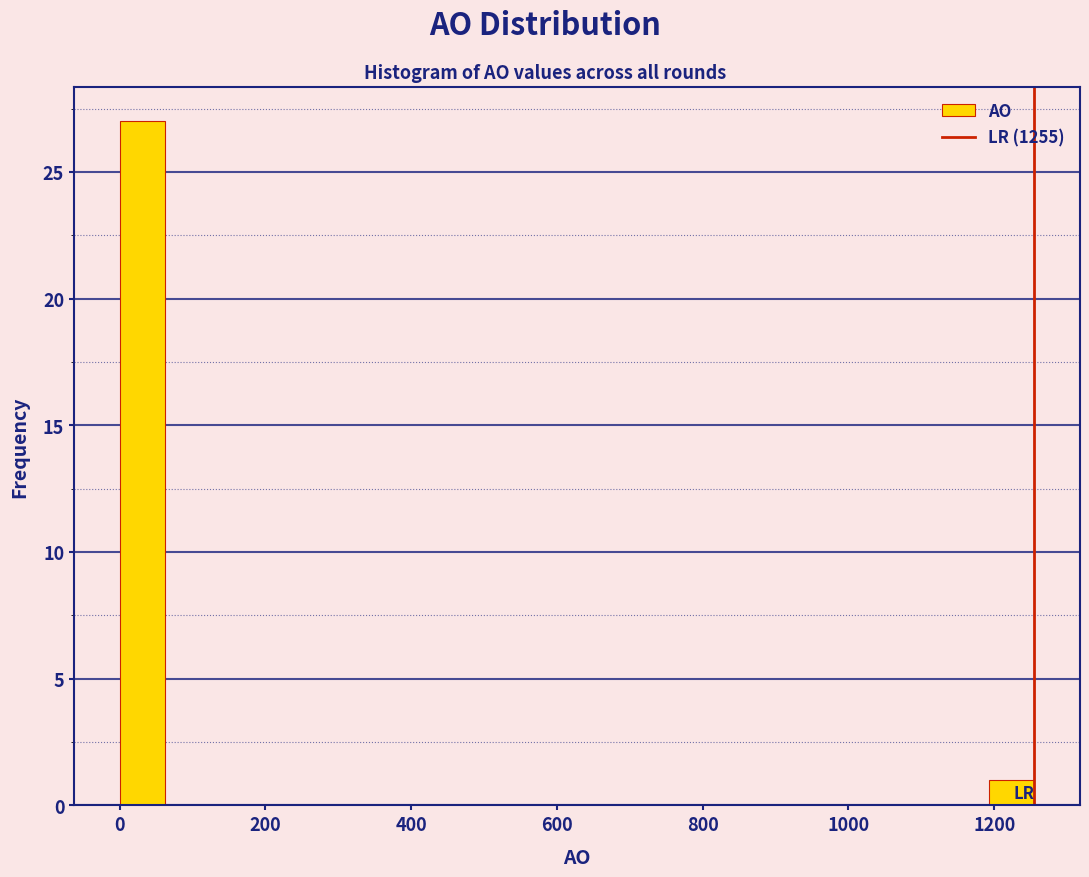

Around what value on the x-axis is the tallest bar? Give the approximate position of its centre, as read against the axis.

40